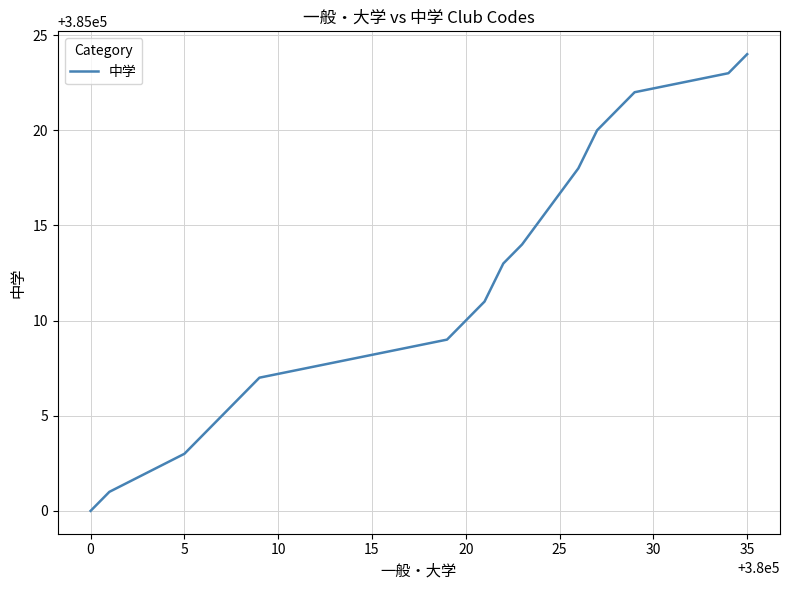

How many series are shown in this chart?

1